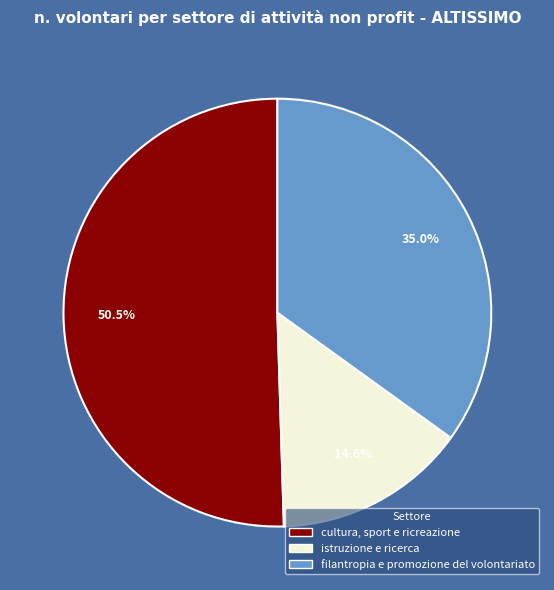

Rank the categories by value from lowest to highest.

istruzione e ricerca, filantropia e promozione del volontariato, cultura, sport e ricreazione